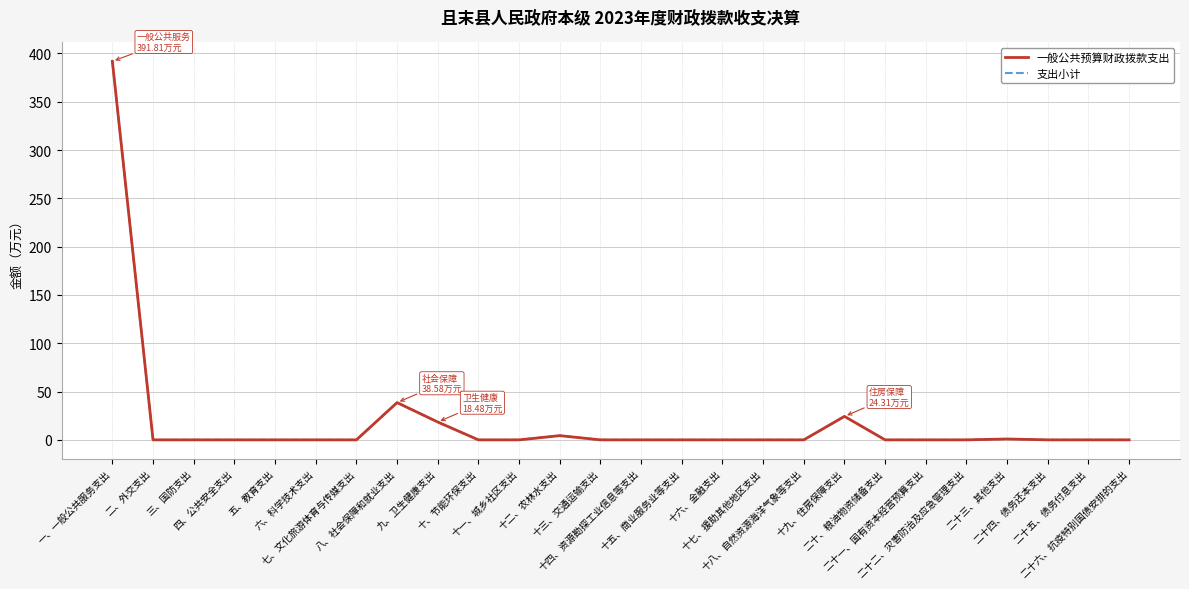

How many interior local peaks does the 支出小计 series have?

4